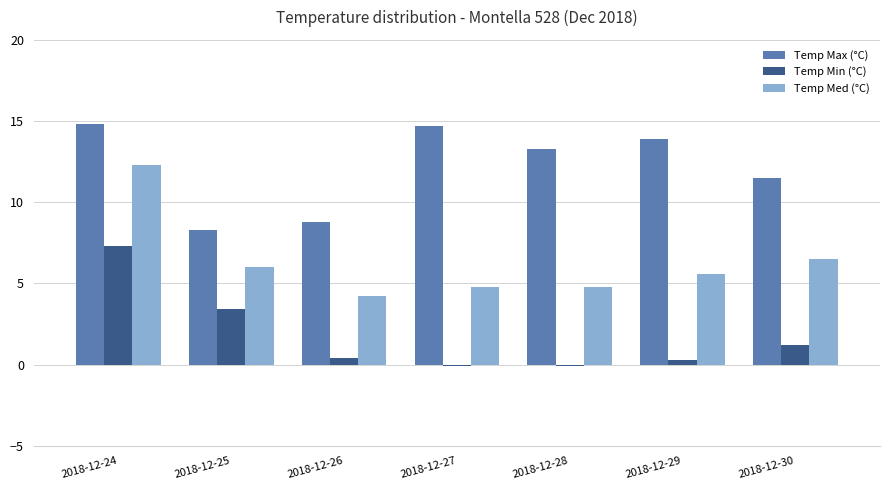

Which series has the largest range (max minus min)?

Temp Med (°C)